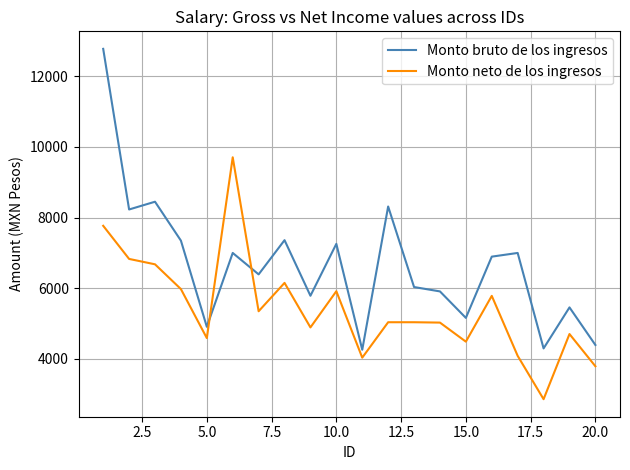

Which series has the widest spread of values?

Monto bruto de los ingresos